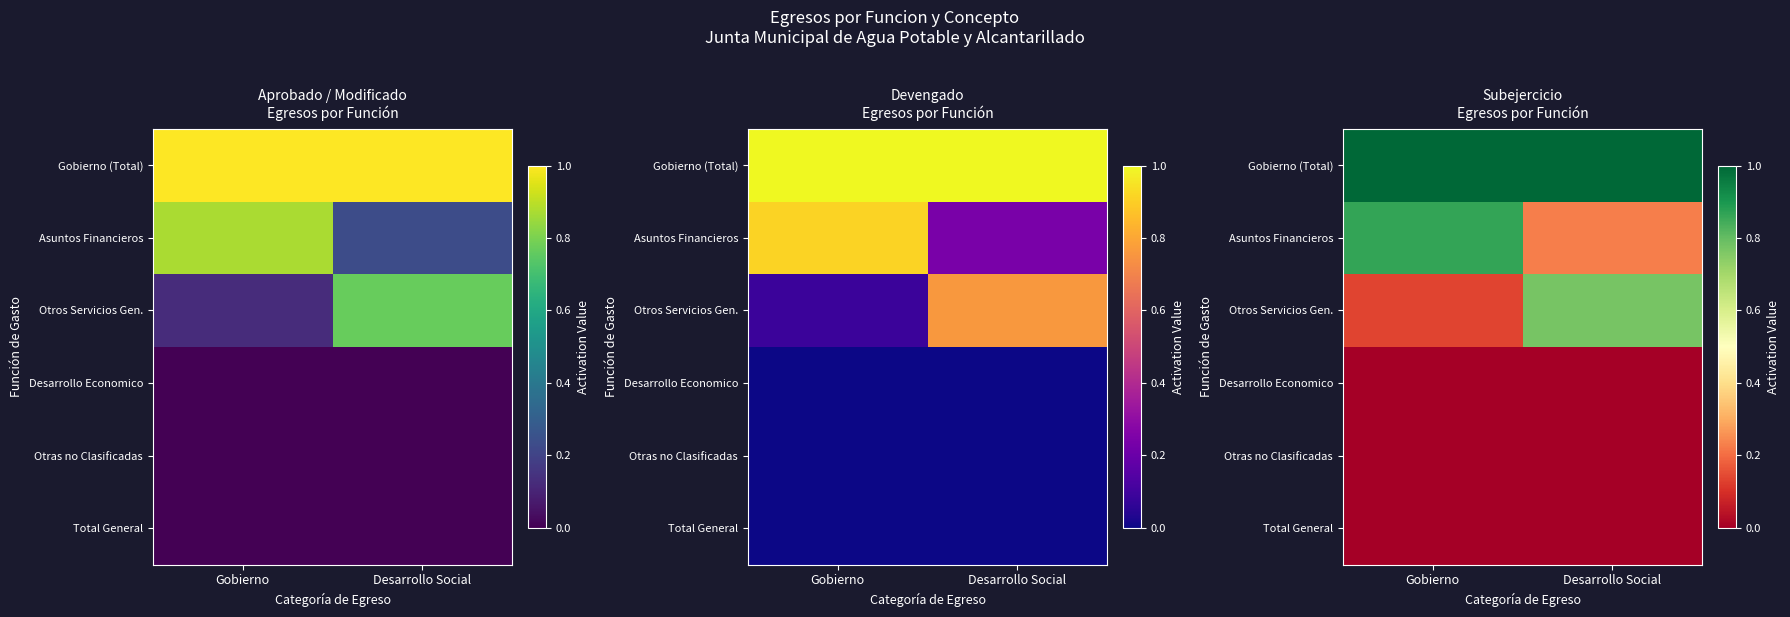

How many categories are shown in the chart?

2